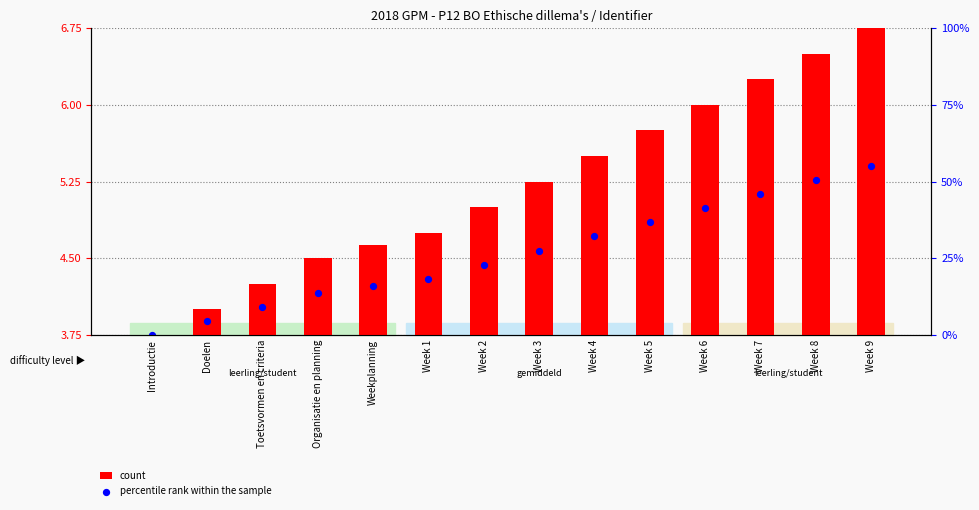

What is the ratio of the value at Week 7 to the value at Toetsvormen en criteria?

1.5